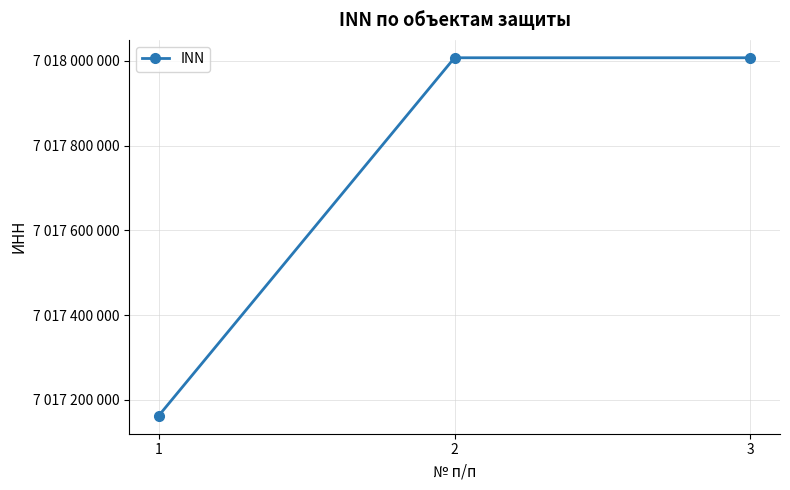

What is the difference between the values at 2 and 1?

844733